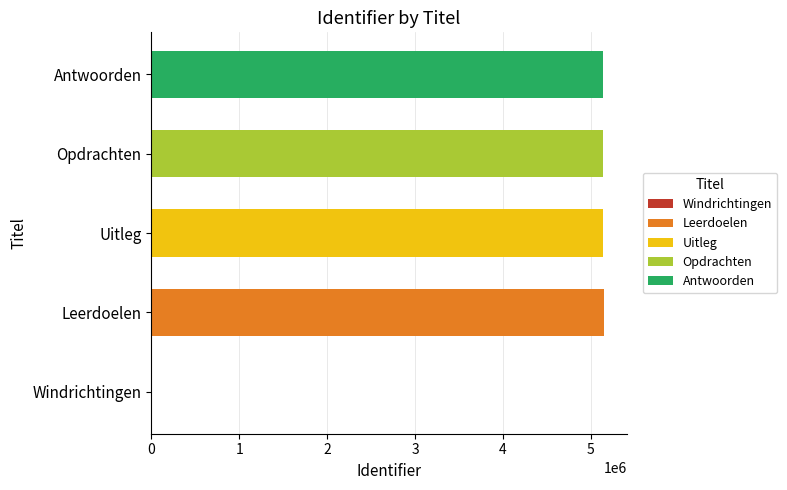

What is the greatest value displayed?

5151677